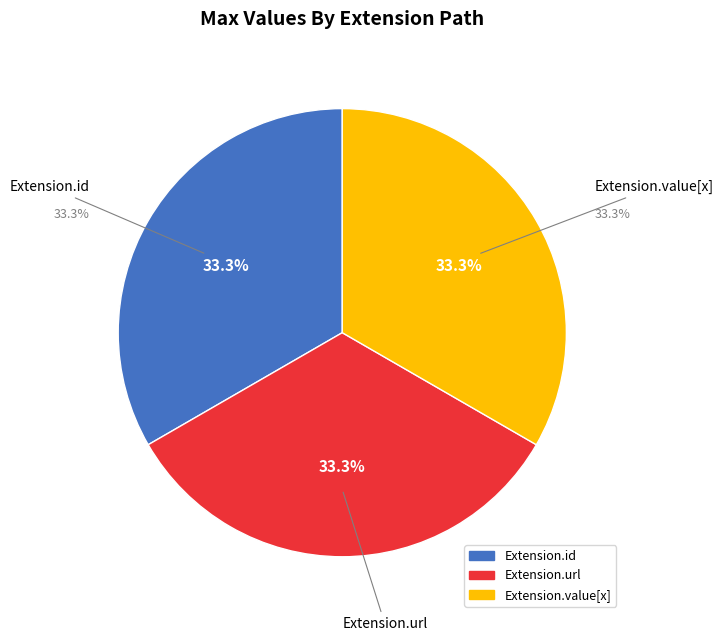

Does any single category account for the majority?

Yes